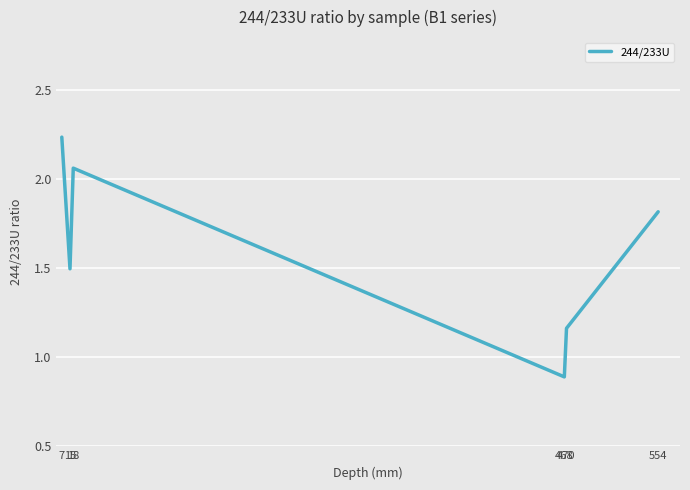

At which label does the data first exceed 1?

7